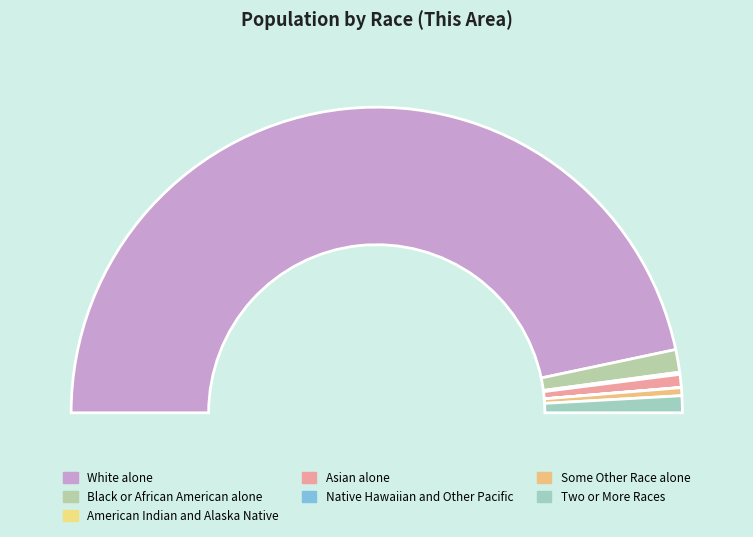

What is the largest slice in the pie chart?

White alone